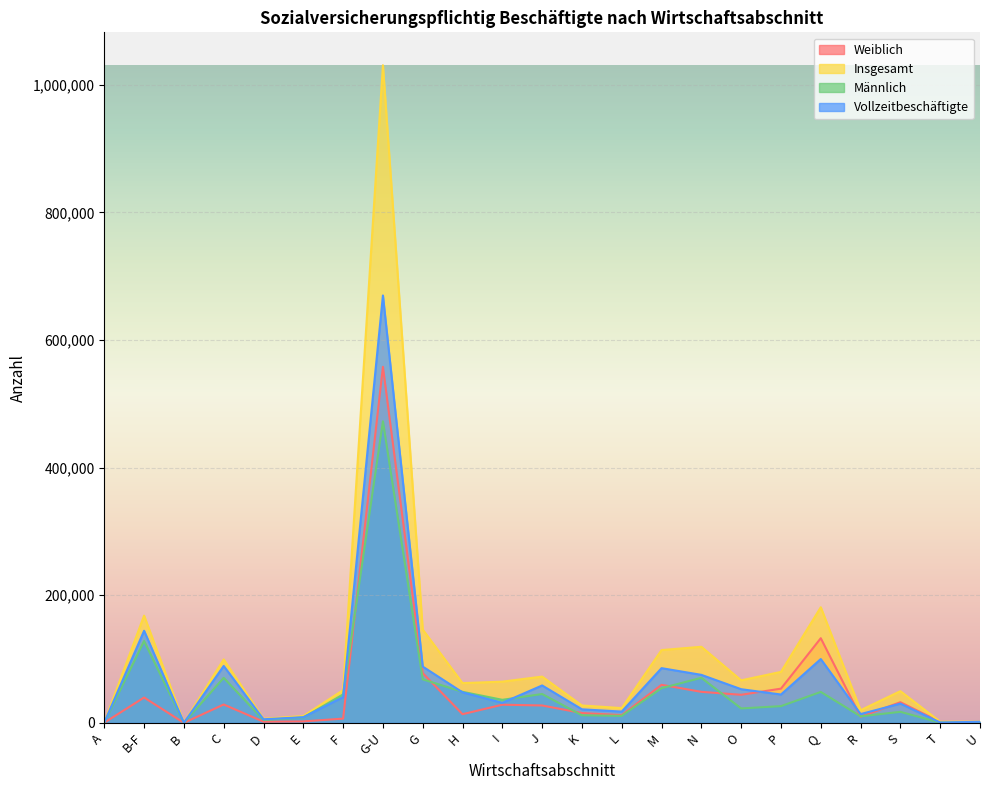

Where do Männlich and Weiblich first cross each other?

F and G-U